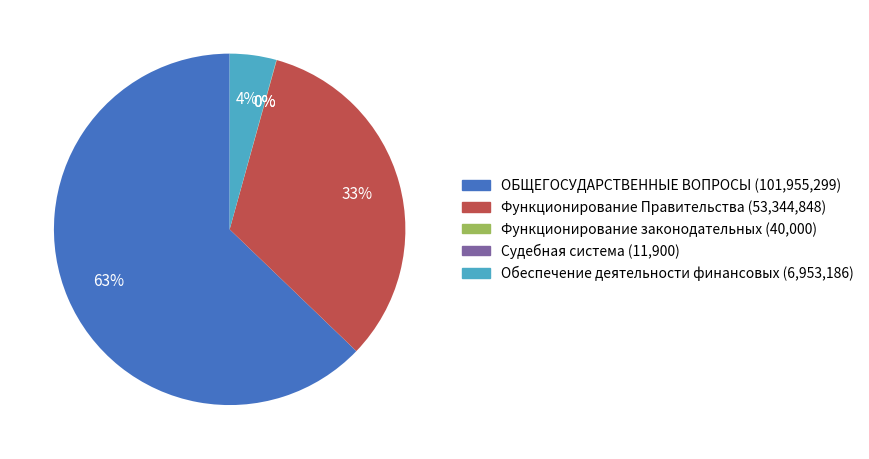

What is the largest slice in the pie chart?

ОБЩЕГОСУДАРСТВЕННЫЕ ВОПРОСЫ